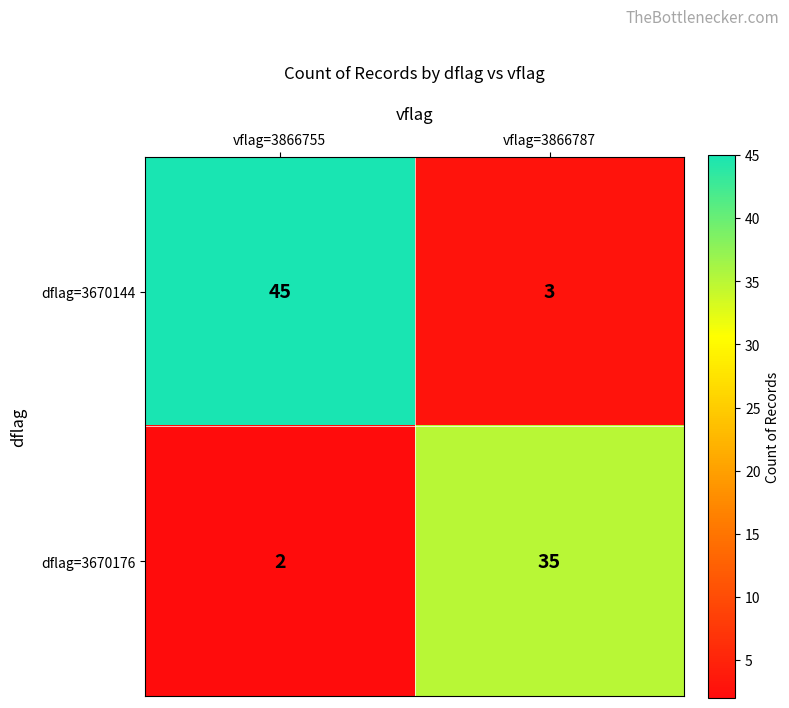

What is the difference between the highest and lowest values at vflag=3866755?

43